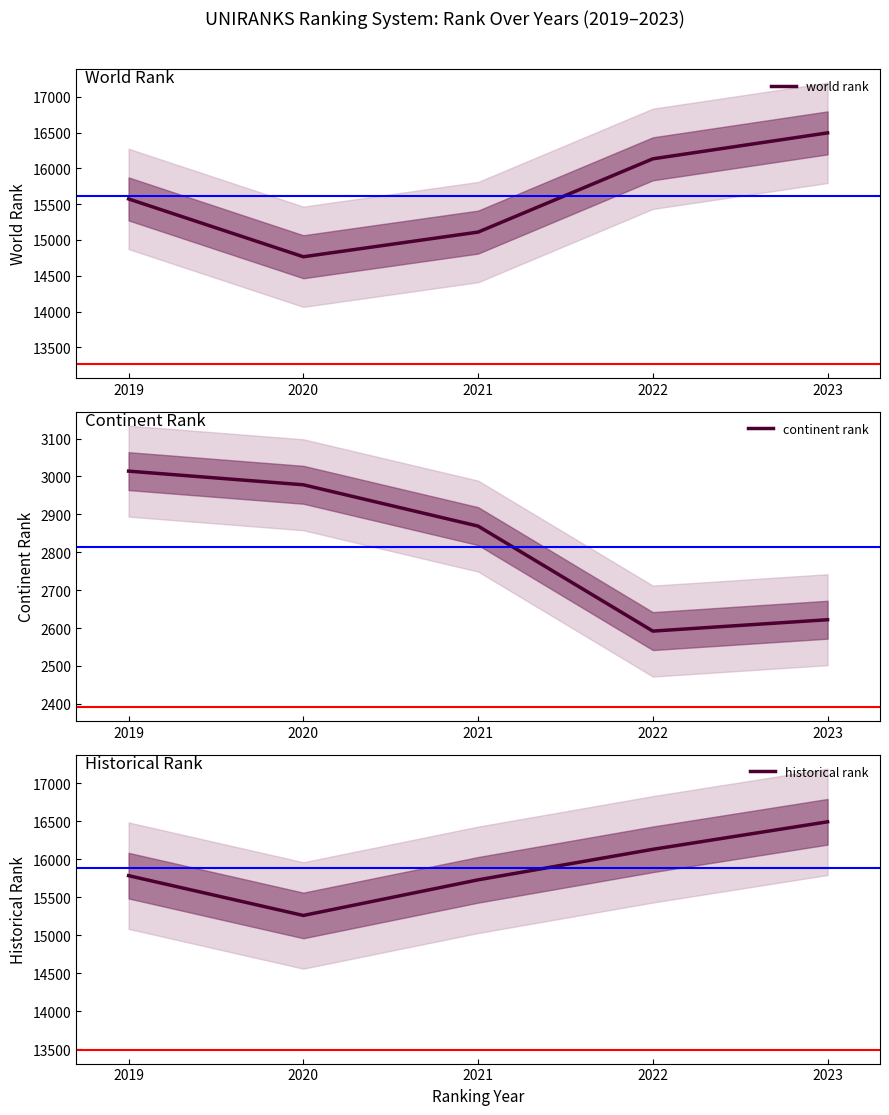

What is the value of the continent rank point at the 2nd from the left?

2978.0